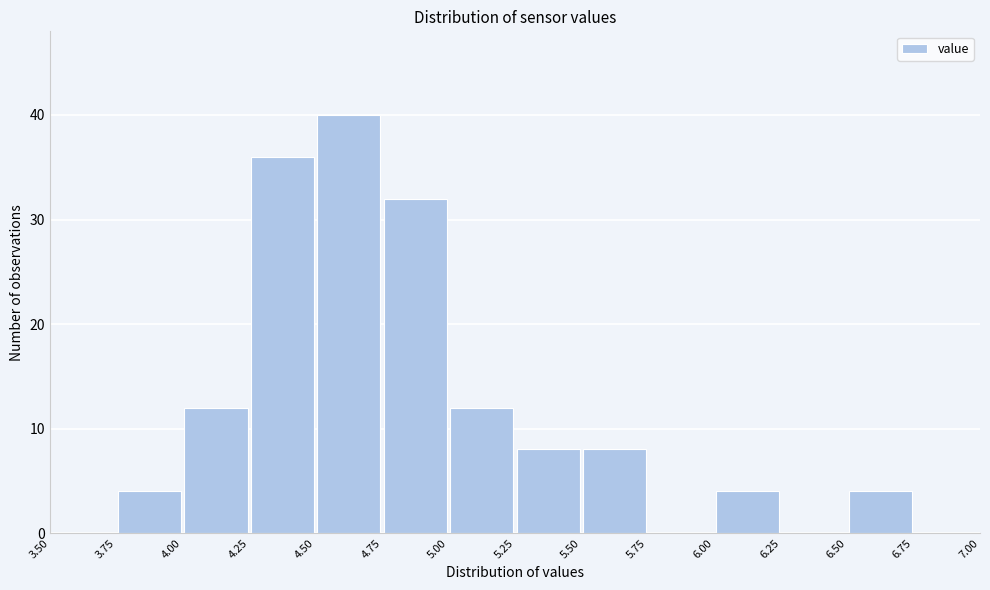

How tall is the bar that spans 5.25 to 5.50 on the x-axis? The values are not printed on the chart, so give them approximately, as read against the axis.

8